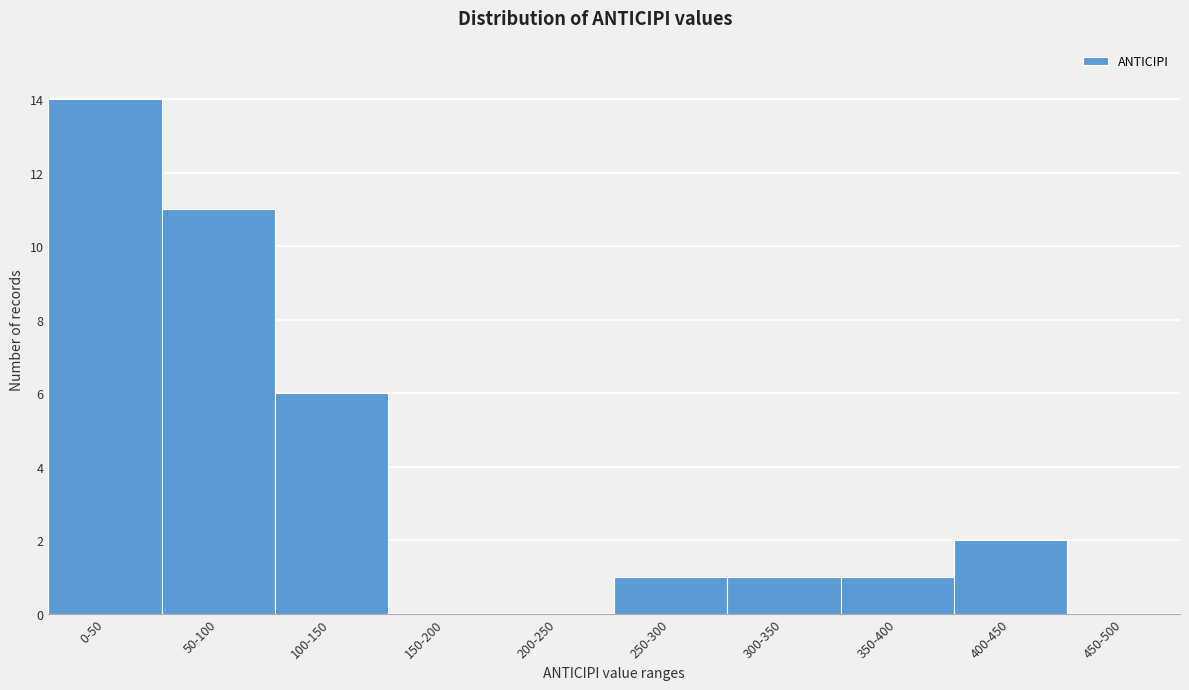

Reading left to right, transcribe all the data shown in this chart.

0-50=14	50-100=11	100-150=6	150-200=0	200-250=0	250-300=1	300-350=1	350-400=1	400-450=2	450-500=0